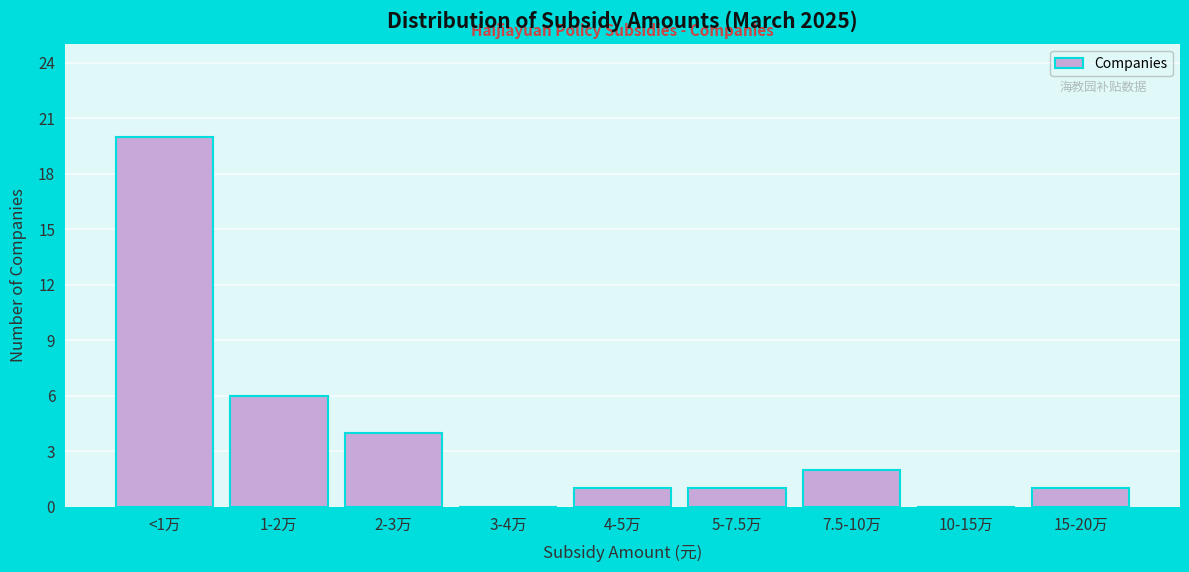

Reading left to right, what are all the values shown in this chart?

<1万=20	1-2万=6	2-3万=4	3-4万=0	4-5万=1	5-7.5万=1	7.5-10万=2	10-15万=0	15-20万=1